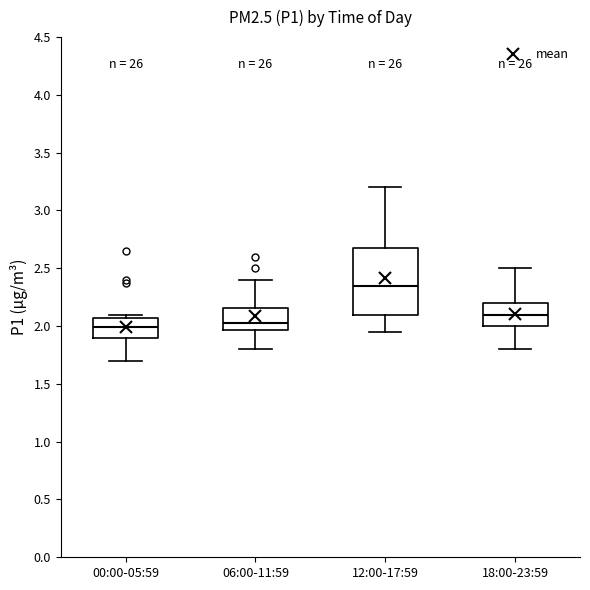

Which box is the tallest, from its lower edge to its upper edge?

12:00-17:59